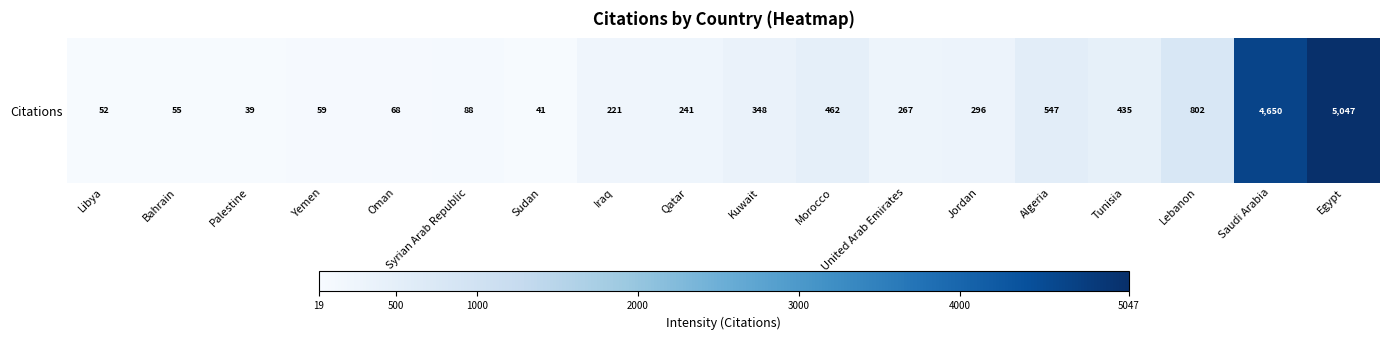

Approximately how many times larger is the value at Egypt compared to United Arab Emirates?

18.9